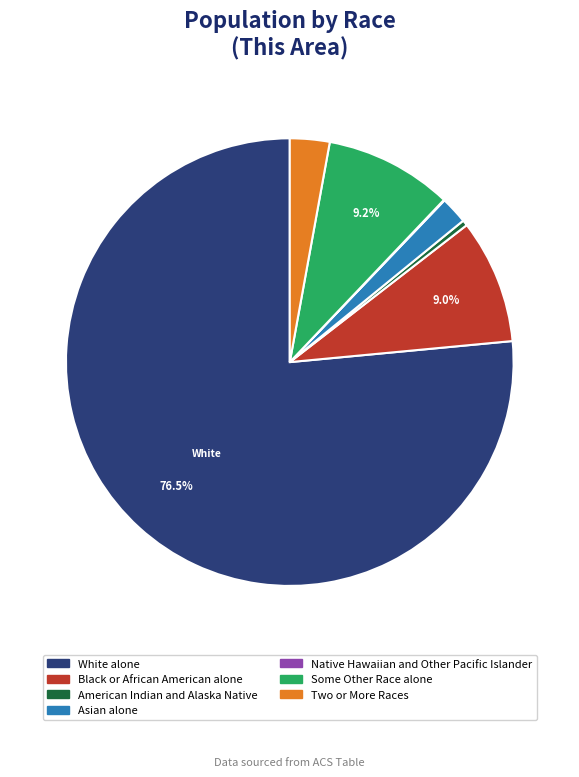

Approximately how many times larger is the value at Some Other Race alone compared to Black or African American alone?

1.0